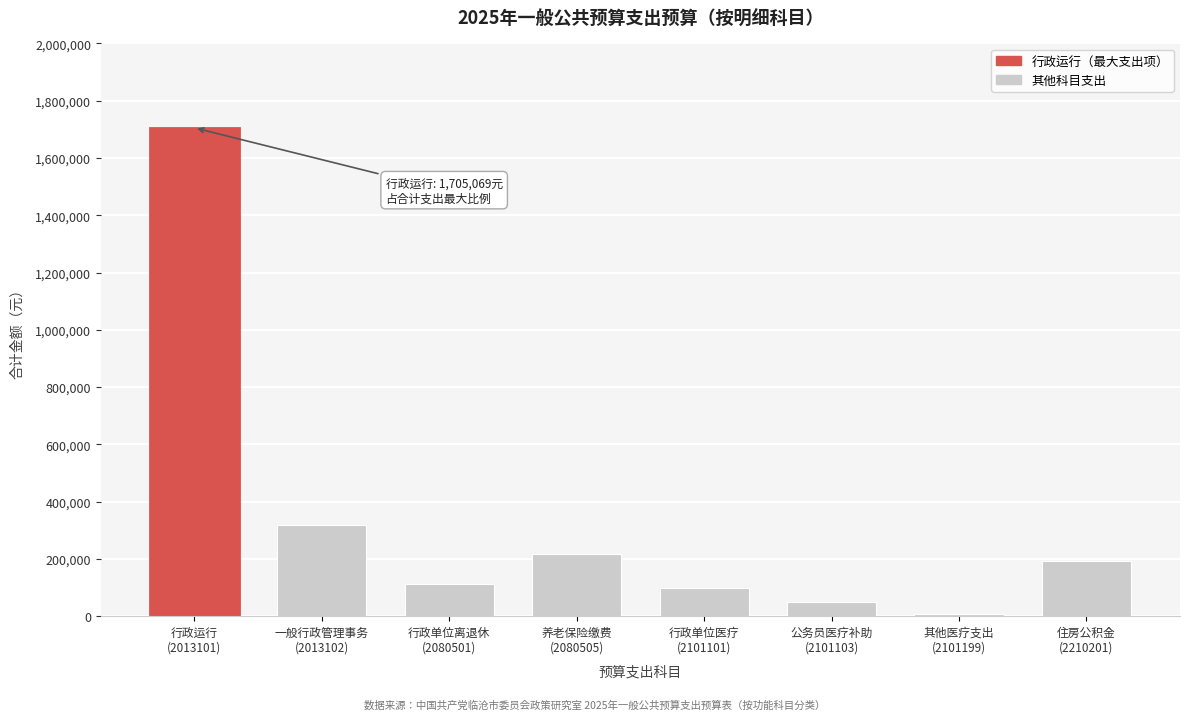

Reading left to right, extract all data points from this chart.

1705069.0	320000.0	111654.6	218300.3	96870.8	50831.3	6952.8	193439.6